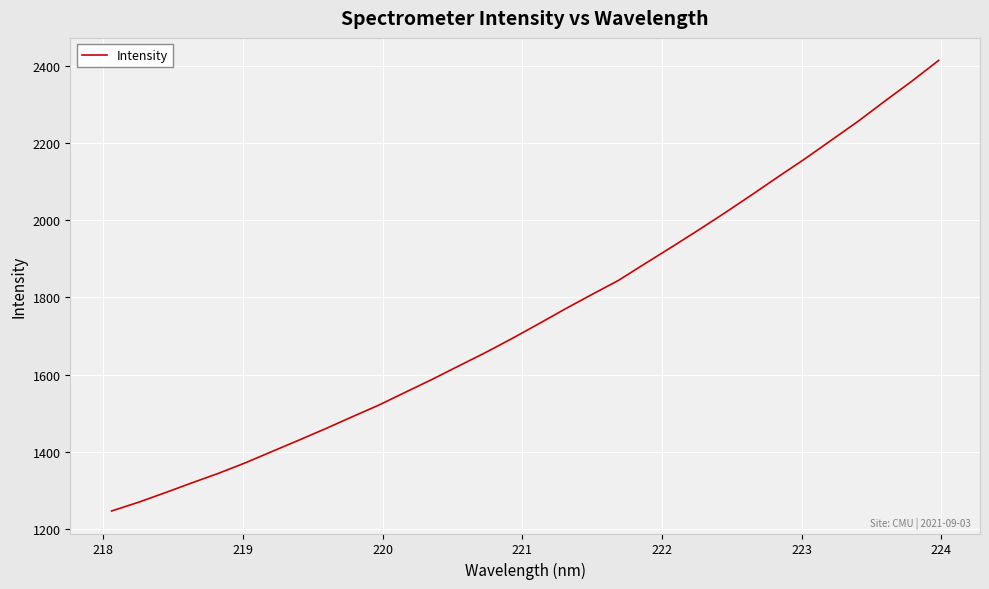

How many values exceed 1731?

16